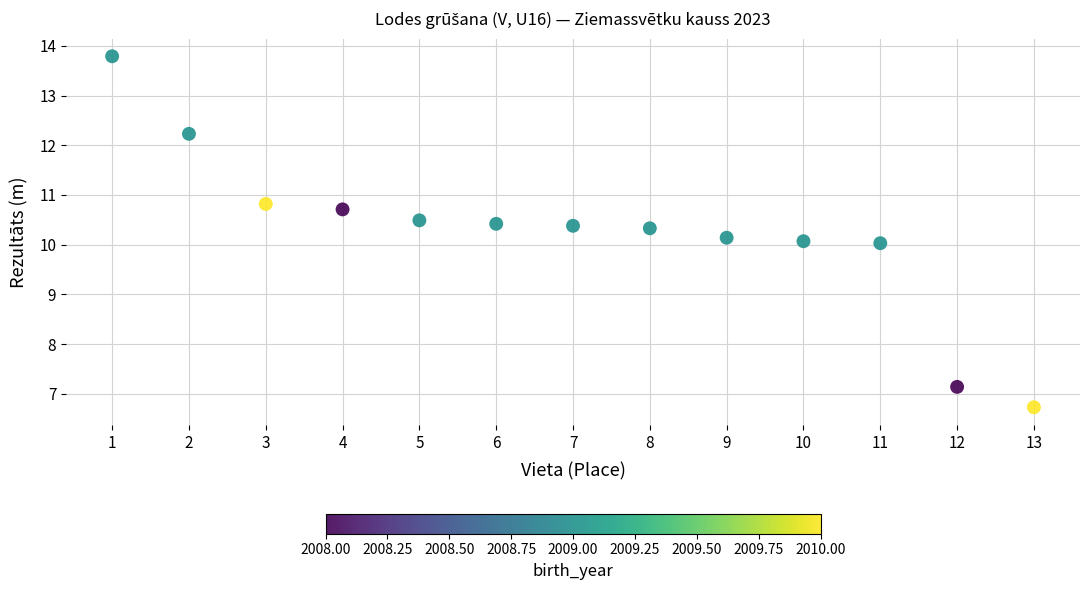

What is the range of X values (max minus min)?

12.0